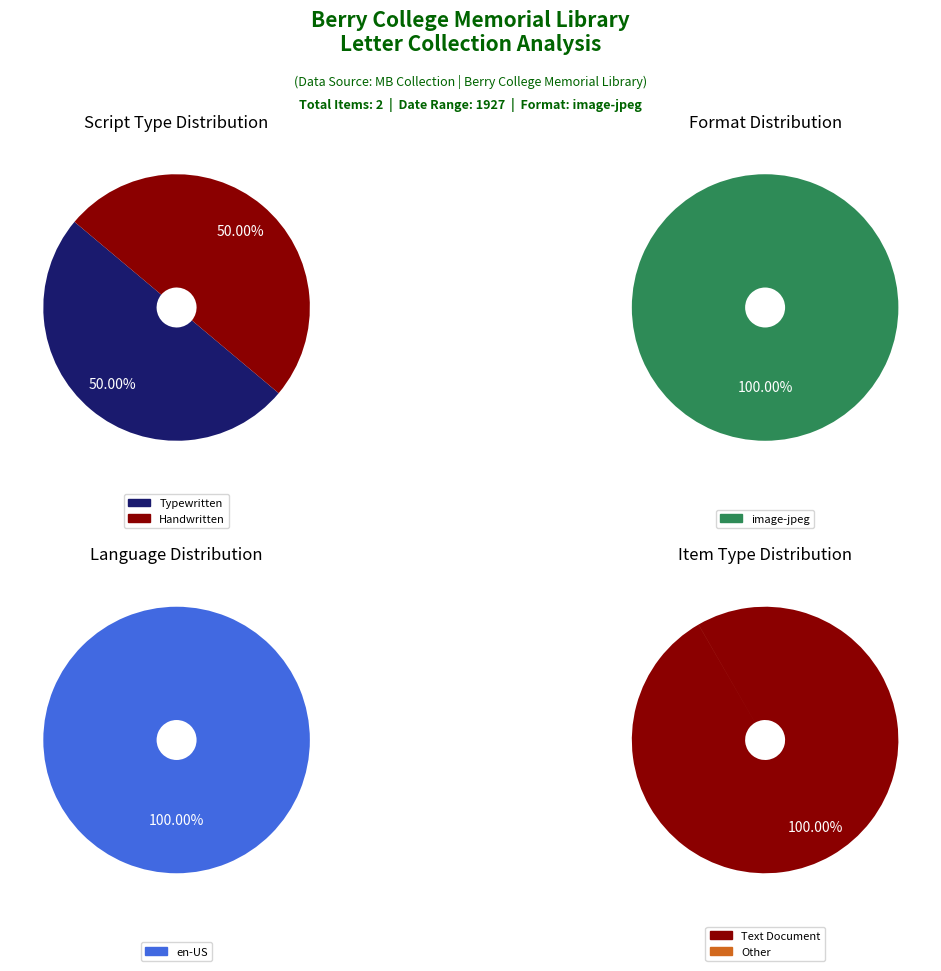

The Other slice represents 14% of the pie. True or false?

False